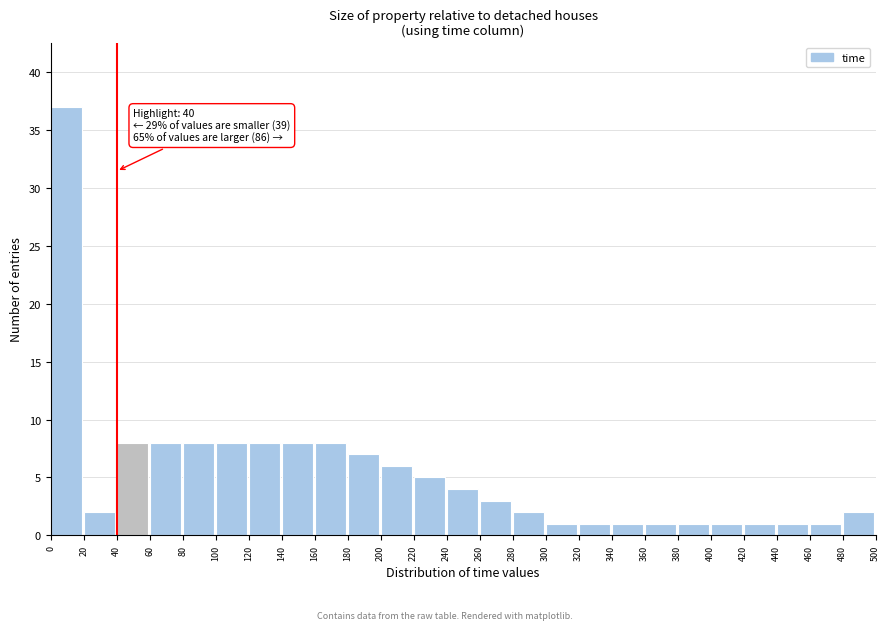

Which range on the x-axis has the tallest bar?

0 to 20